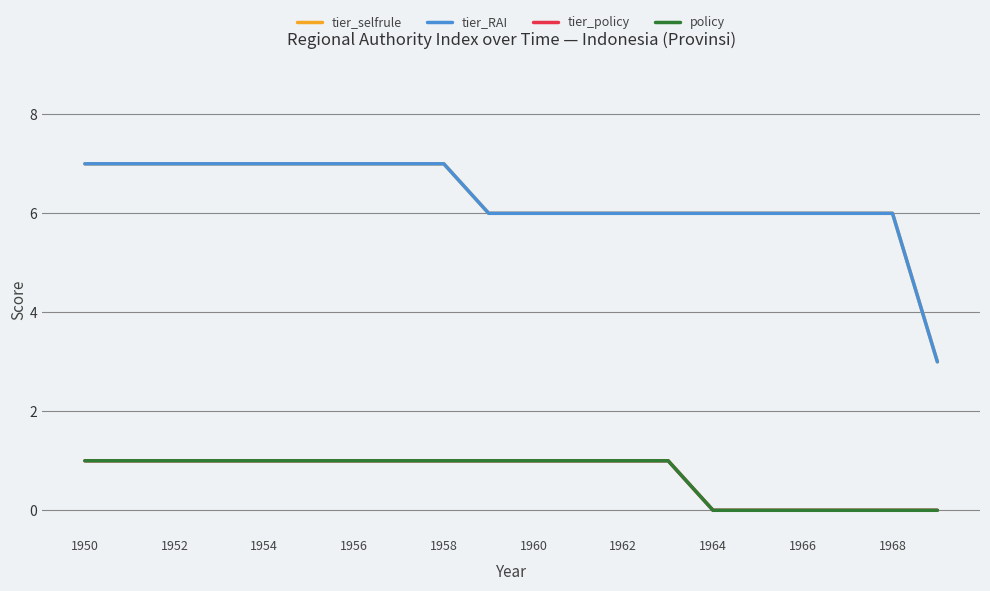

True or false: tier_RAI and policy intersect in this chart.

False